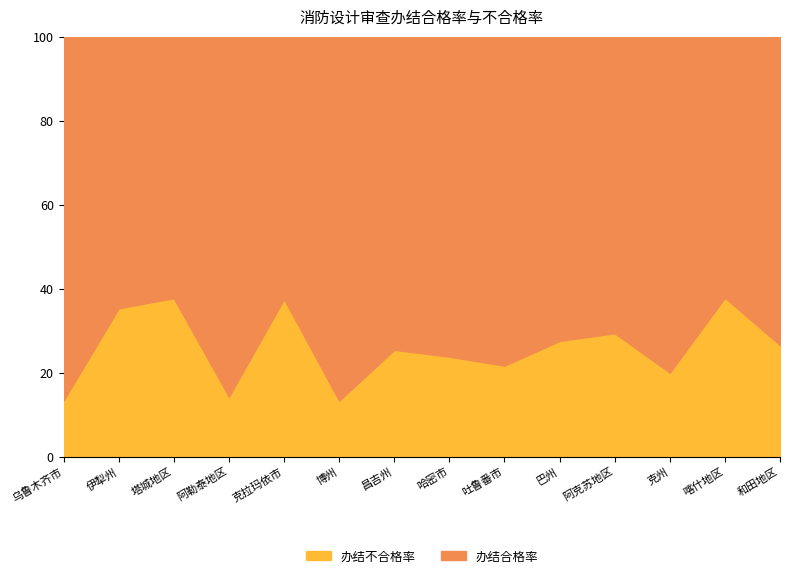

Reading left to right, what are all the values shown in this chart?

13.4	35.3	37.7	14.3	37.5	13.3	25.4	23.8	21.7	27.5	29.4	20.0	37.9	26.6